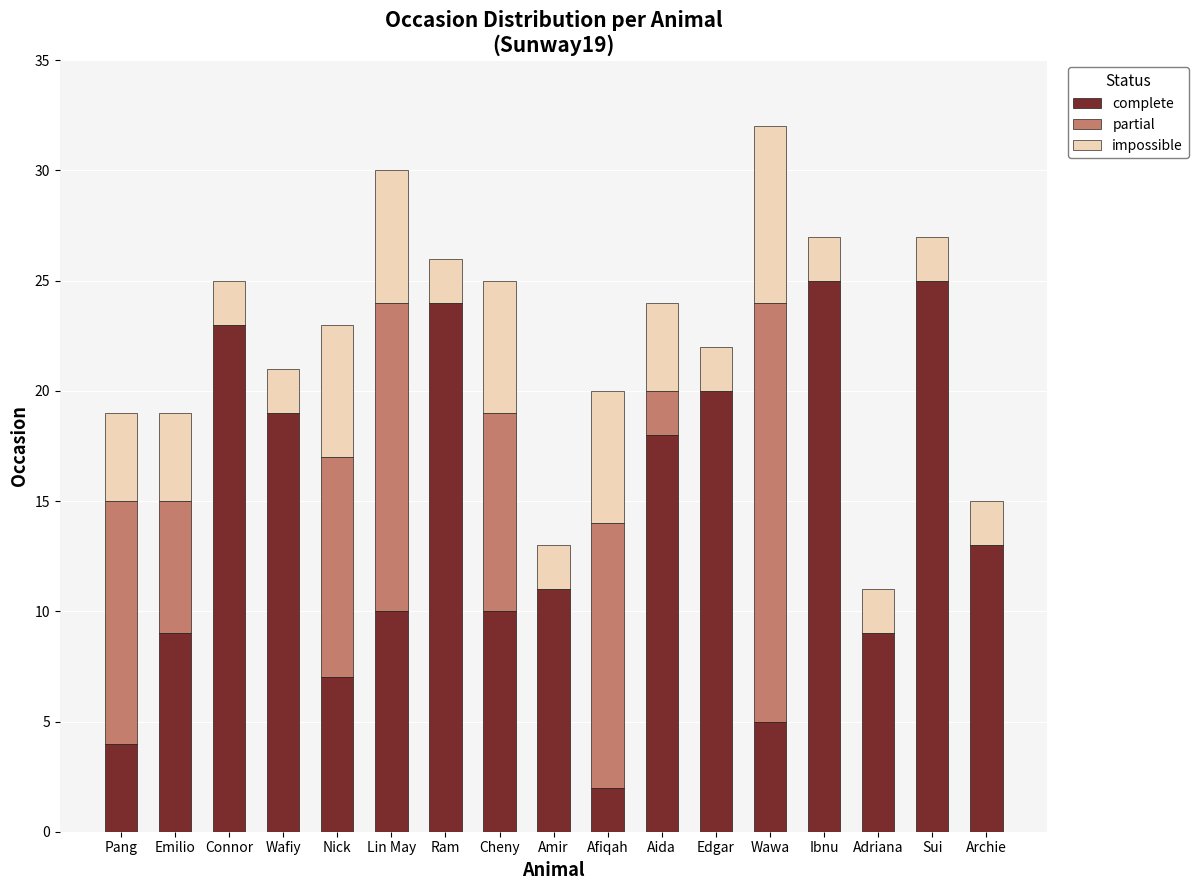

What is the highest value of the complete series?

25